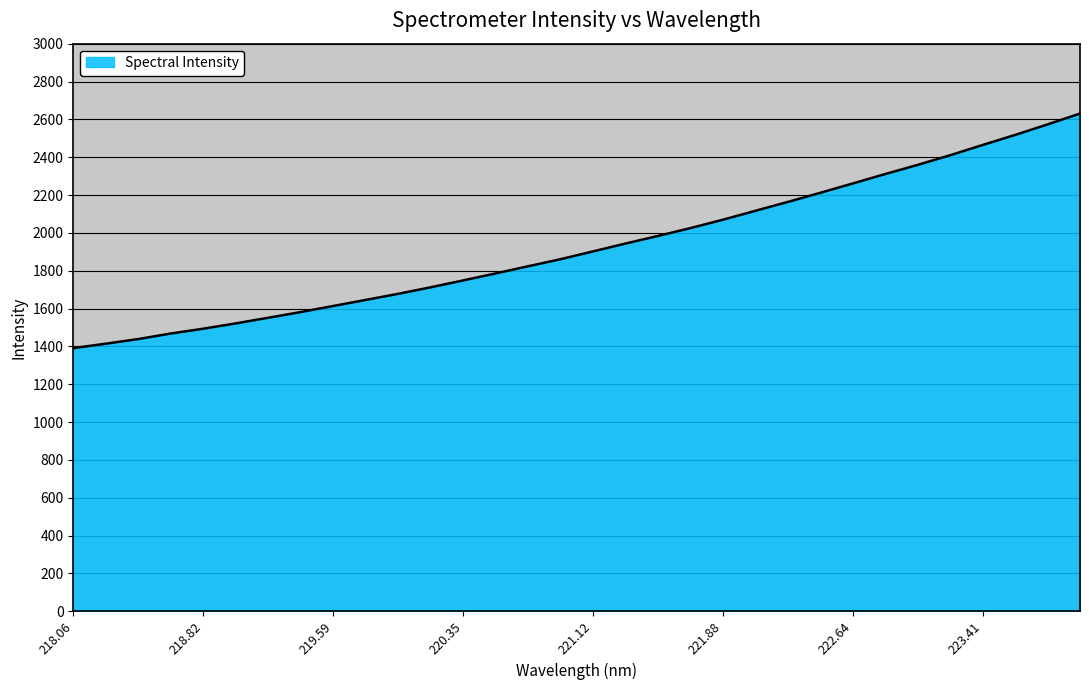

What is the minimum value shown in the chart?

1390.5